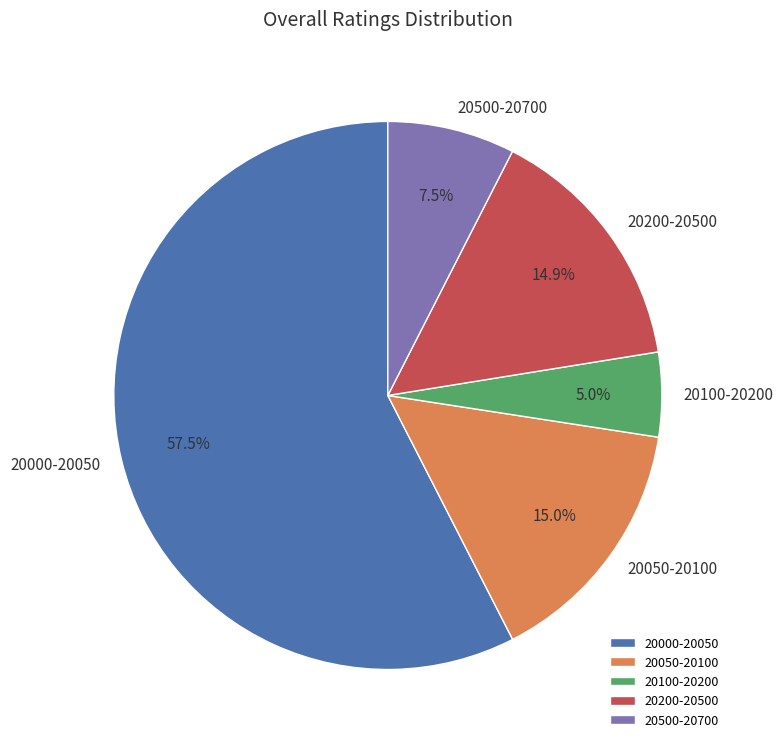

Do 20000-20050 and 20100-20200 together represent more than half of the pie?

Yes